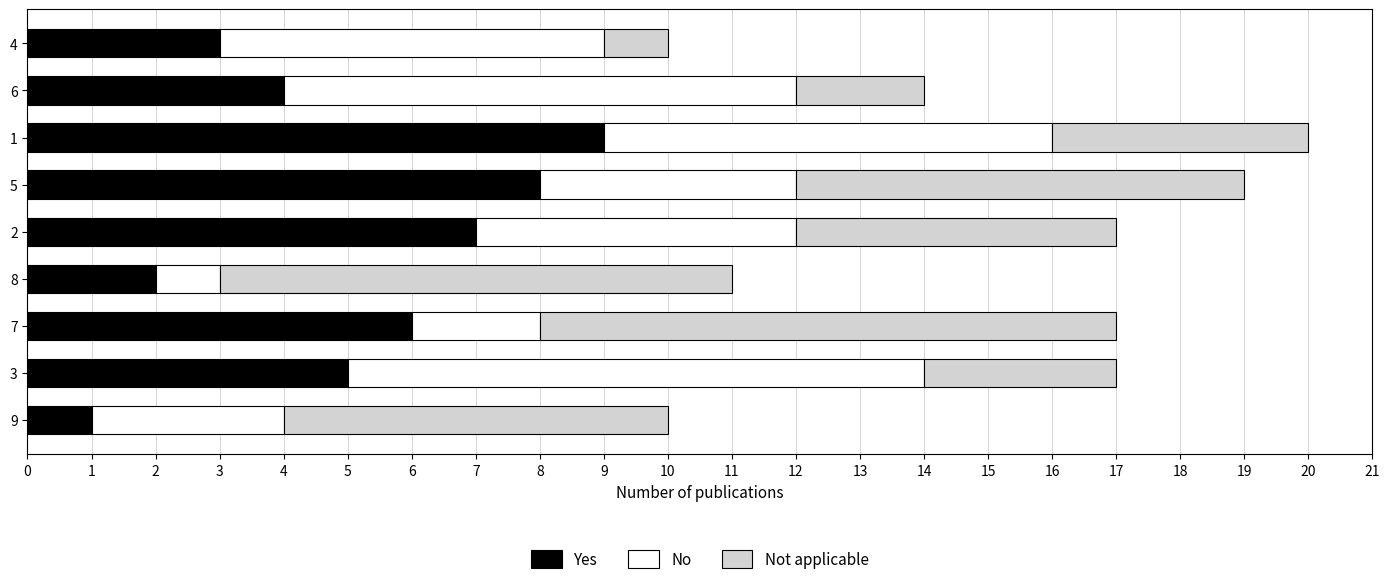

What is the total value across all series at 1?

20